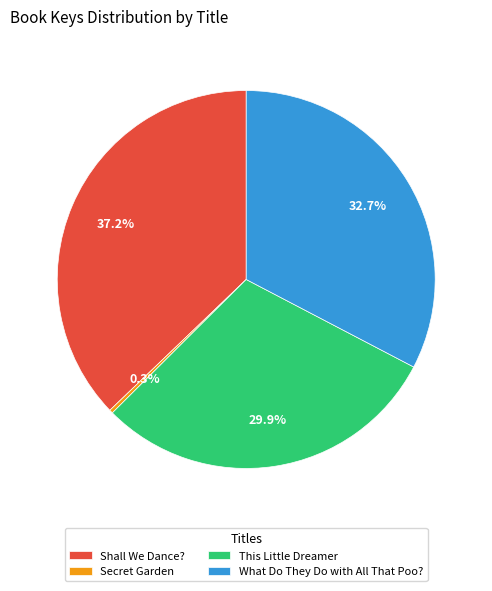

To the nearest percent, what is the average slice percentage?

25%